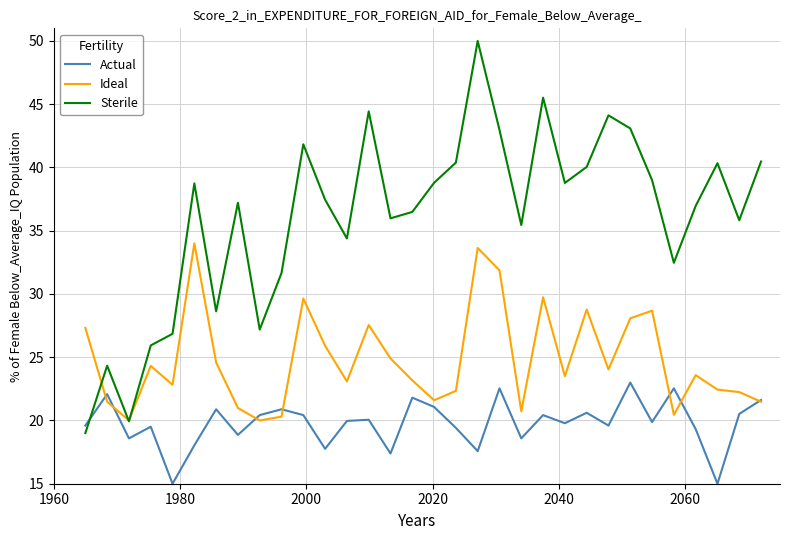

What is the minimum value shown in the chart?

15.0